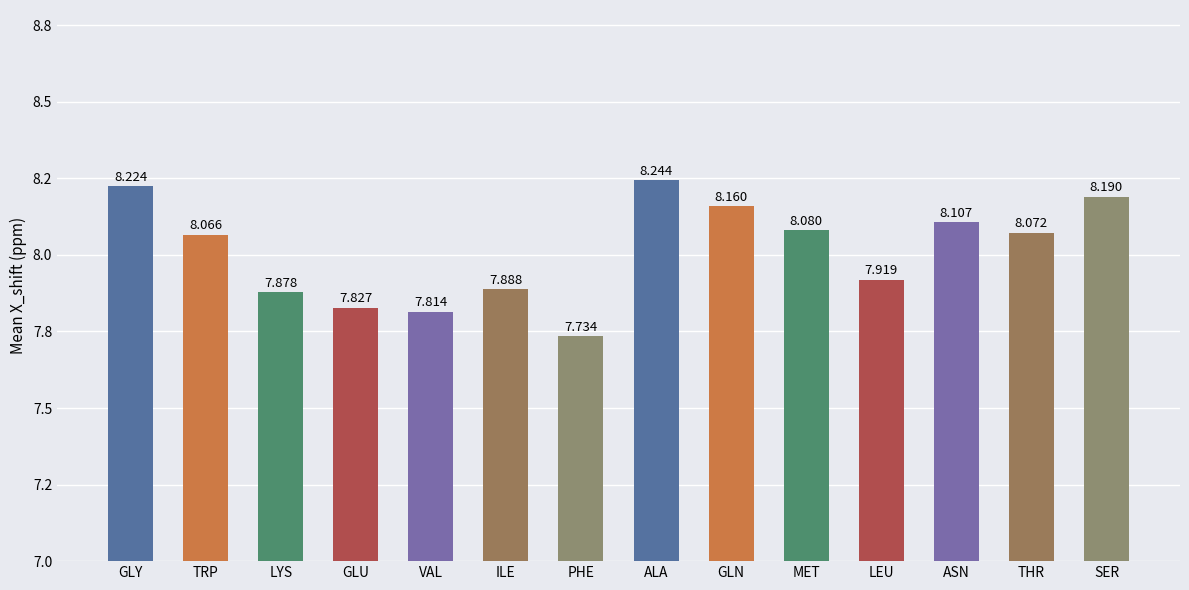

Rank the categories by value from highest to lowest.

ALA, GLY, SER, GLN, ASN, MET, THR, TRP, LEU, ILE, LYS, GLU, VAL, PHE